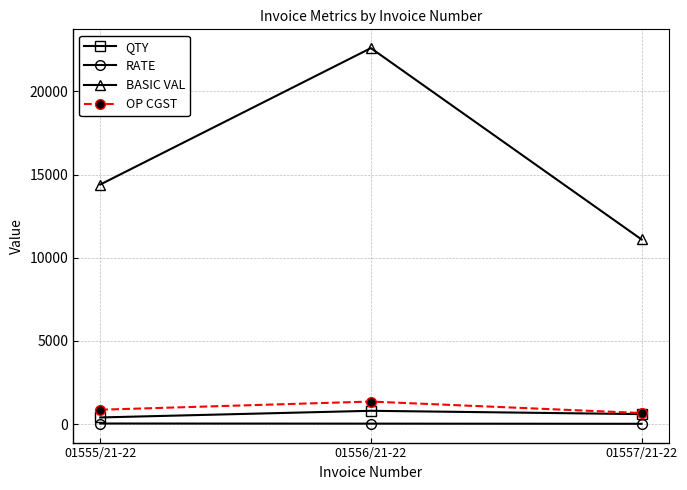

What is the value of the RATE point at the 1st from the left?

36.0